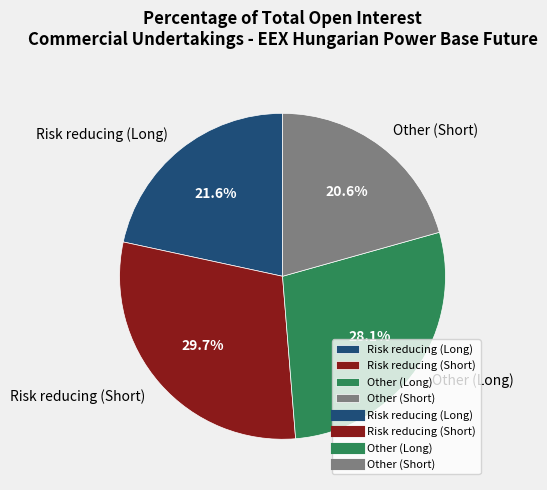

Count the number of slices in the pie.

4